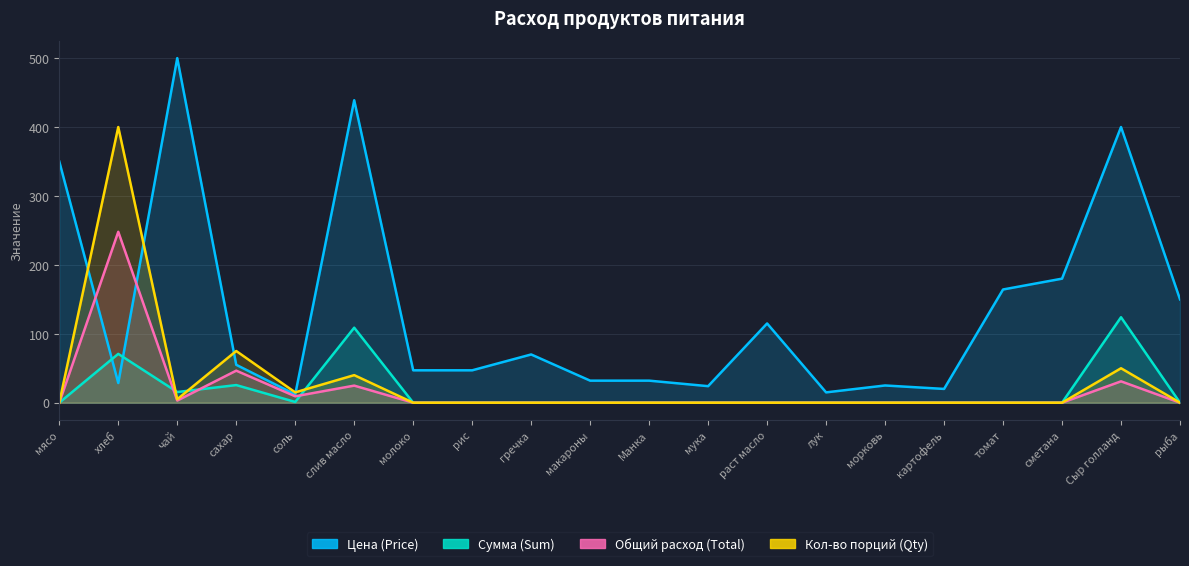

The value of Сумма (Sum) at картофель is 37.7. True or false?

False